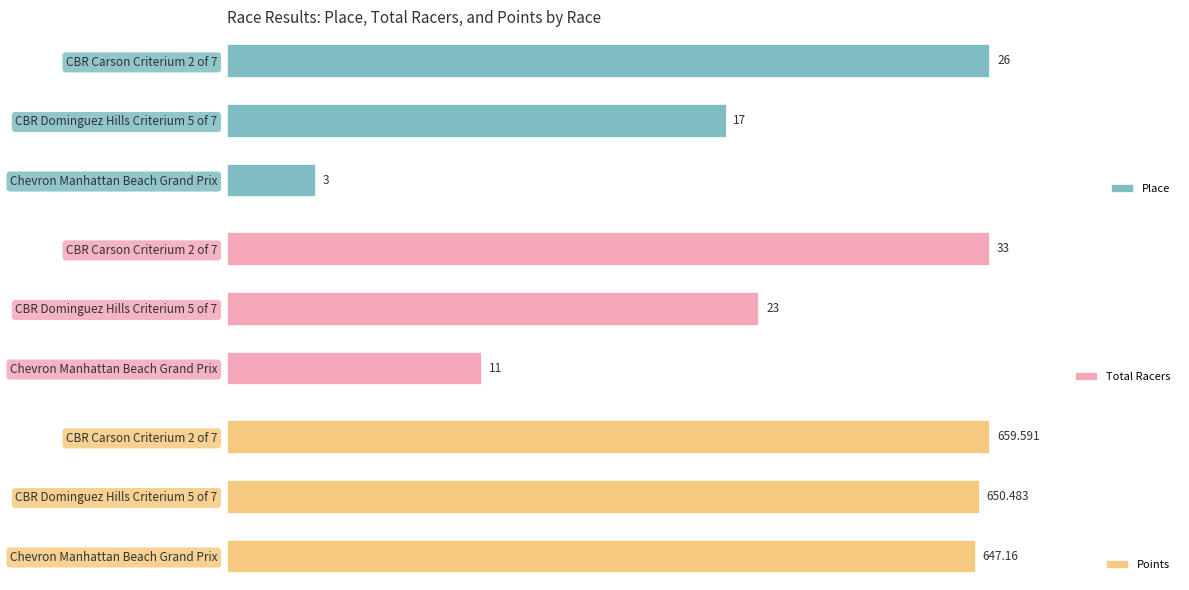

What is the difference between the second highest and minimum values in the Points series?

3.3